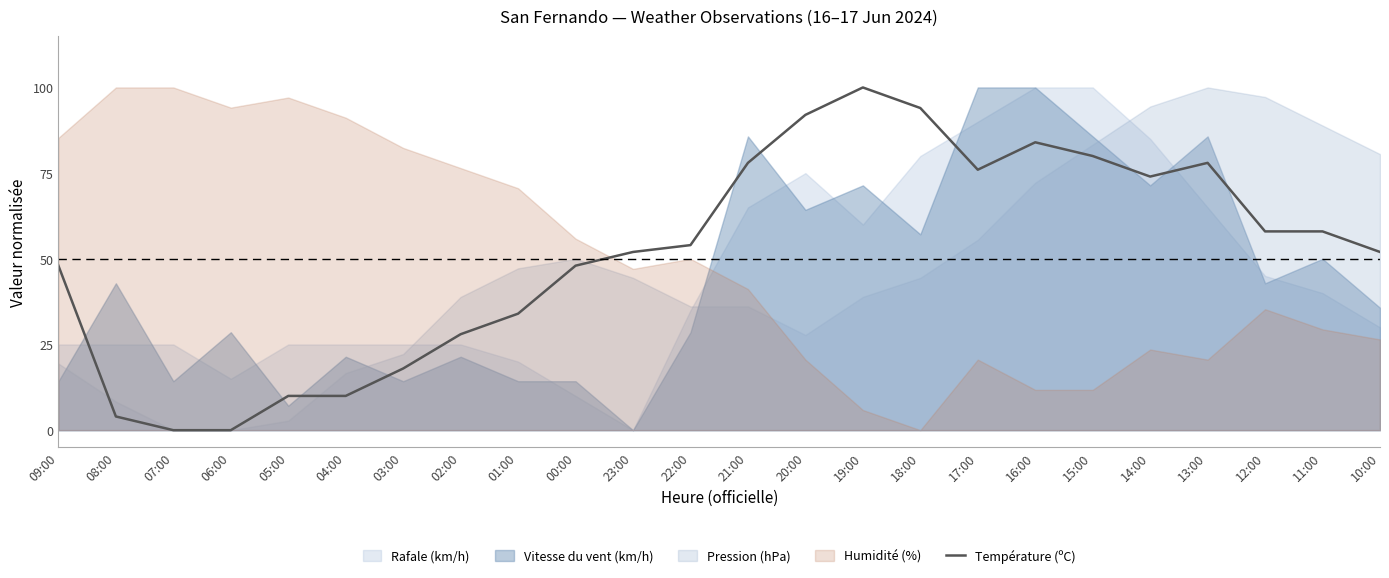

The value of Température (ºC) at 03:00 is 18.0. True or false?

True